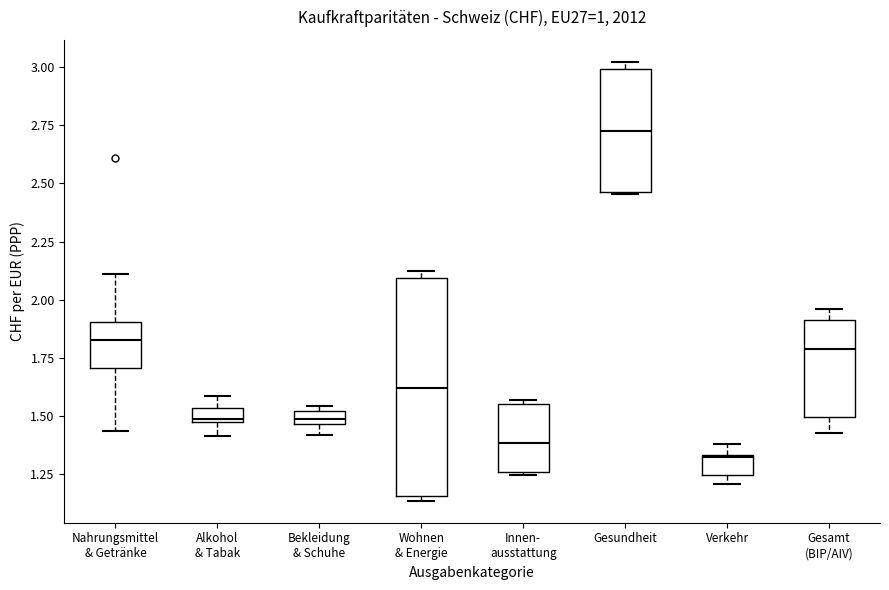

Which box's median line is the lowest?

Verkehr